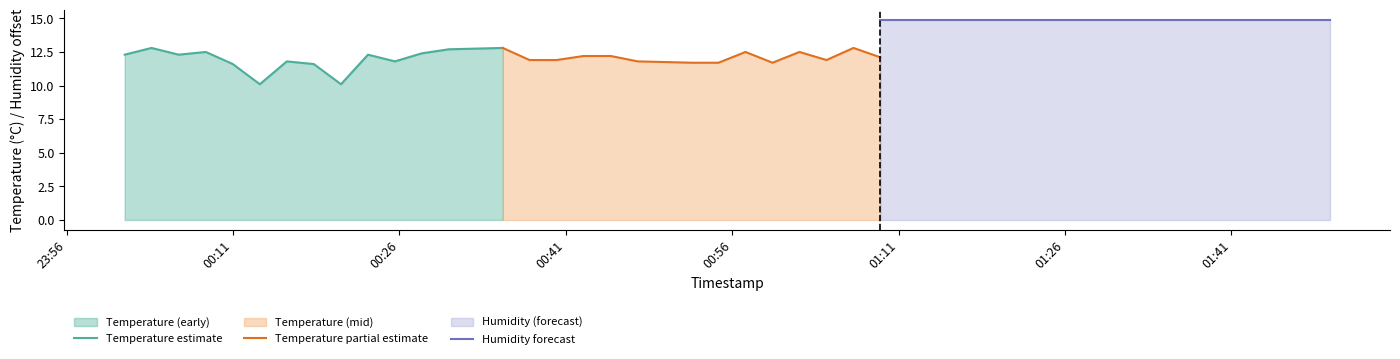

At how many categories does at least one series exceed 14?

14